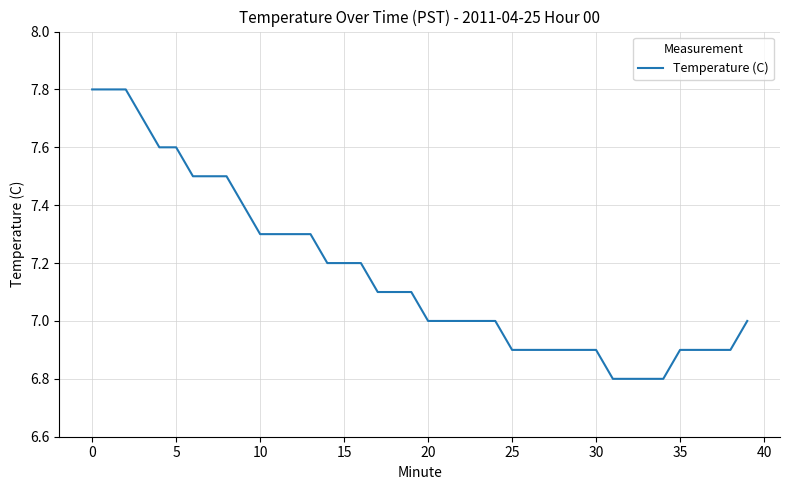

Does the chart display data point markers on the line(s)?

No